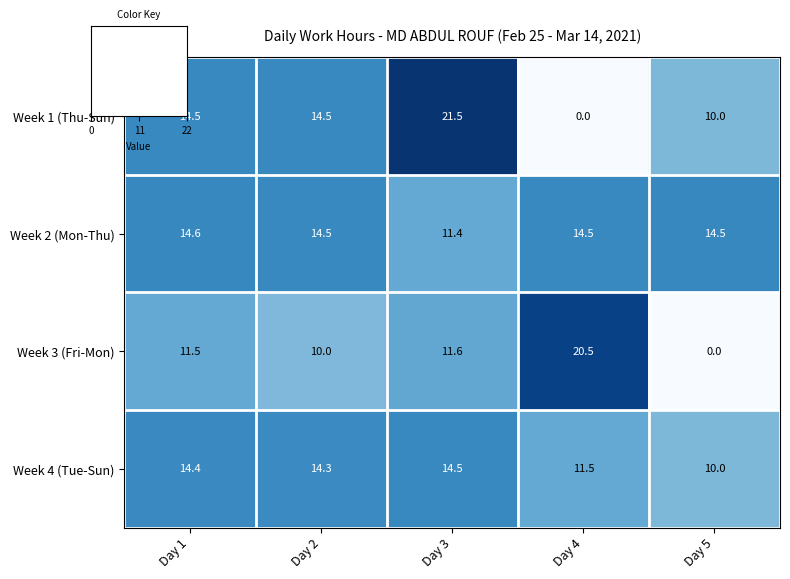

How many data points in Week 4 (Tue-Sun) are less than 14?

2